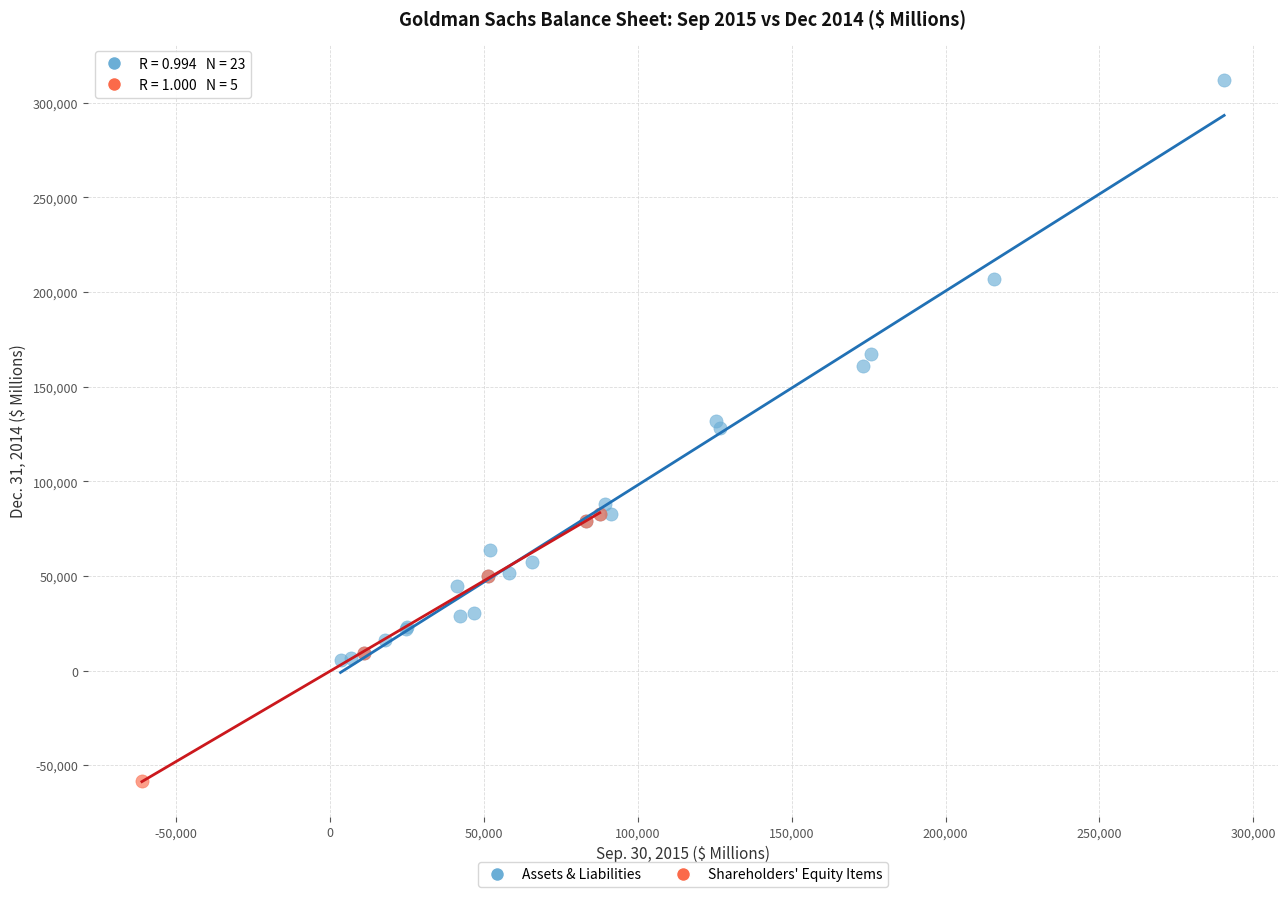

What are all the series names shown in the legend?

Assets & Liabilities, Shareholders' Equity Items